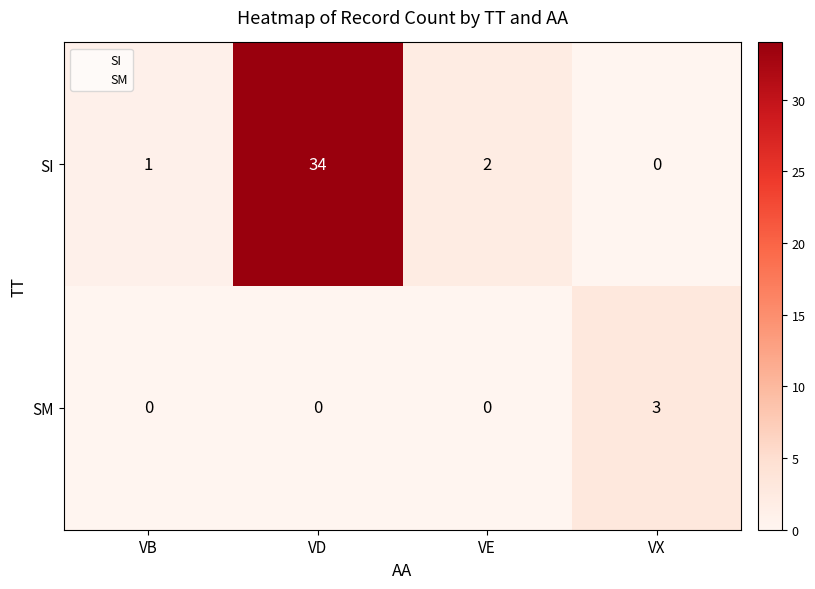

At which category is the sum across all series the highest?

VD